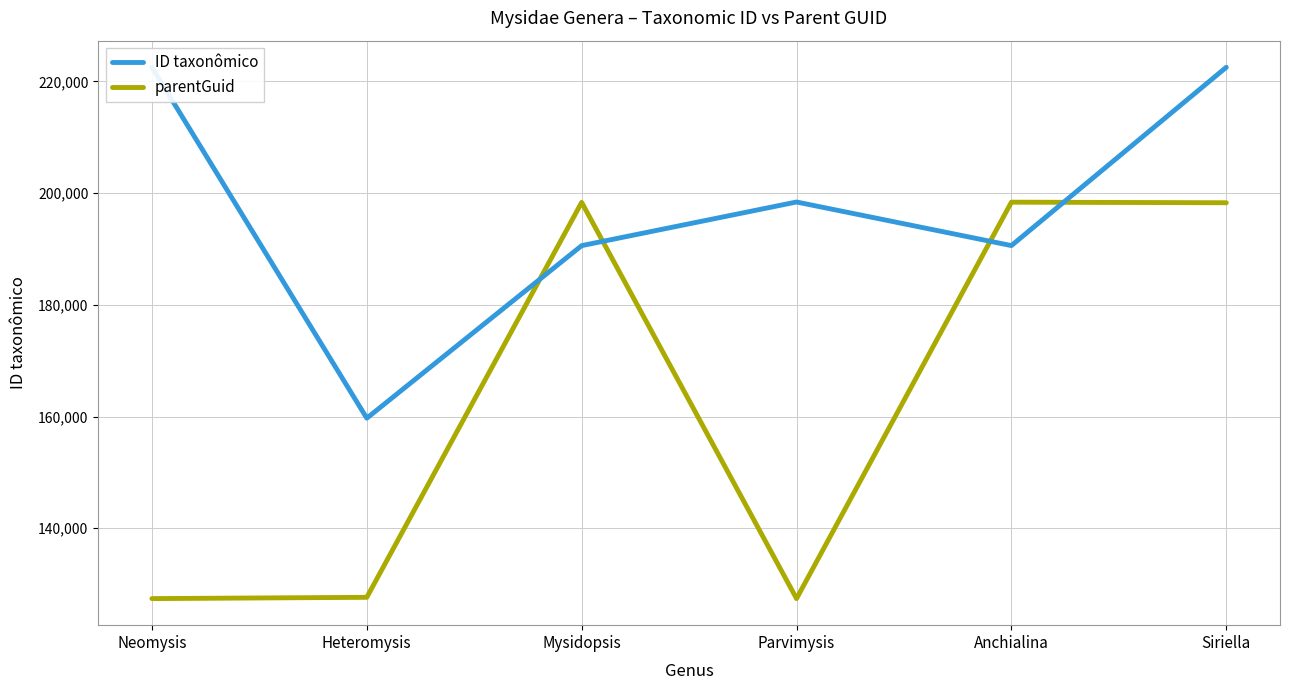

After their last crossing, which series has the higher values: ID taxonômico or parentGuid?

ID taxonômico